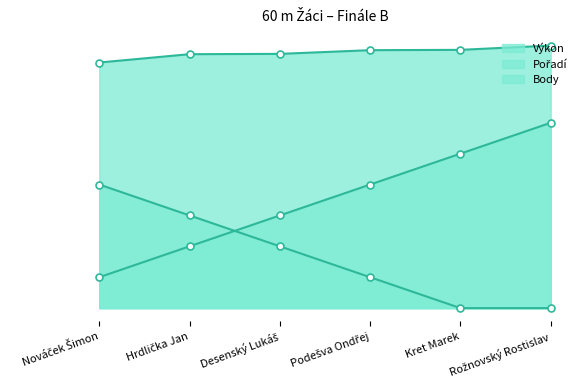

Reading left to right, extract all data points from this chart.

Výkon: Nováček Šimon=8.0	Hrdlička Jan=8.2	Desenský Lukáš=8.2	Podešva Ondřej=8.3	Kret Marek=8.4	Rožnovský Rostislav=8.5
Pořadí: Nováček Šimon=1.0	Hrdlička Jan=2.0	Desenský Lukáš=3.0	Podešva Ondřej=4.0	Kret Marek=5.0	Rožnovský Rostislav=6.0
Body: Nováček Šimon=4.0	Hrdlička Jan=3.0	Desenský Lukáš=2.0	Podešva Ondřej=1.0	Kret Marek=0.0	Rožnovský Rostislav=0.0